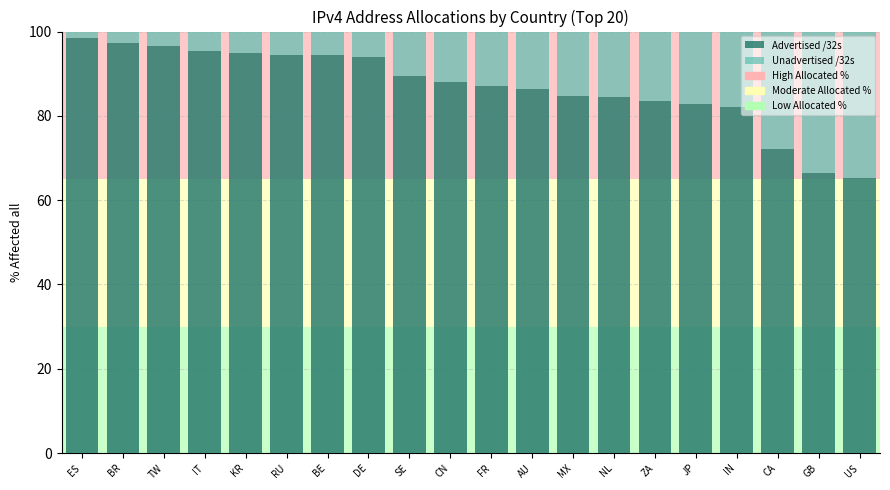

What is the average value of the Advertised /32s series?

86.9